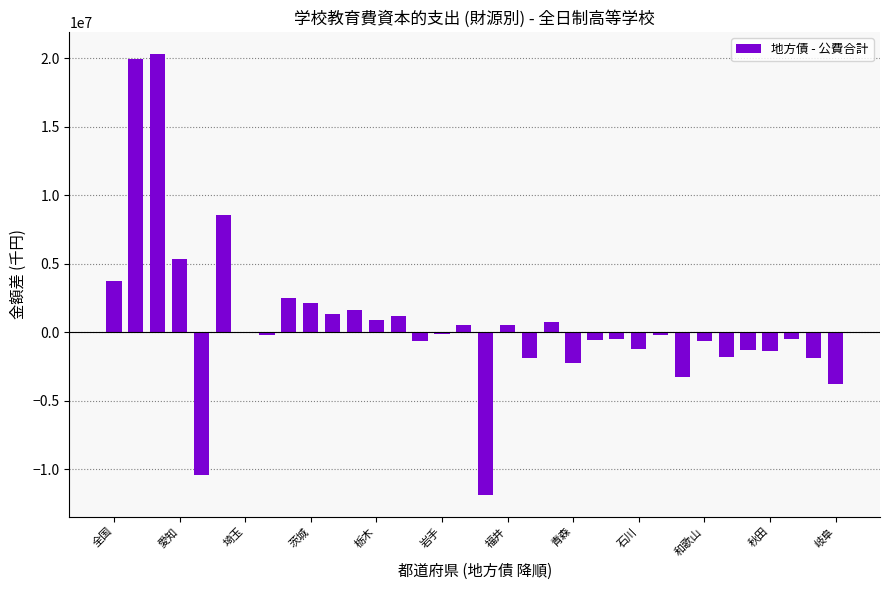

What is the sum of all values?

25028816